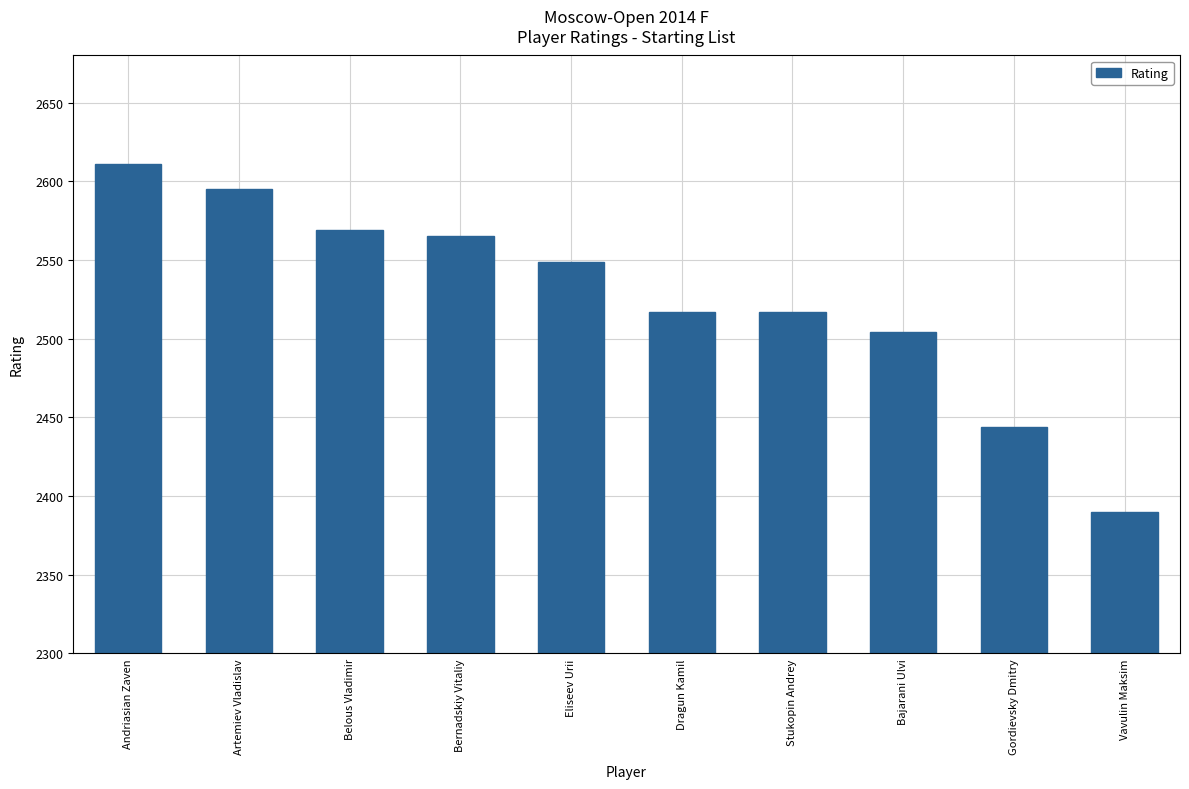

What is the difference between the values at Bajarani Ulvi and Dragun Kamil?

13